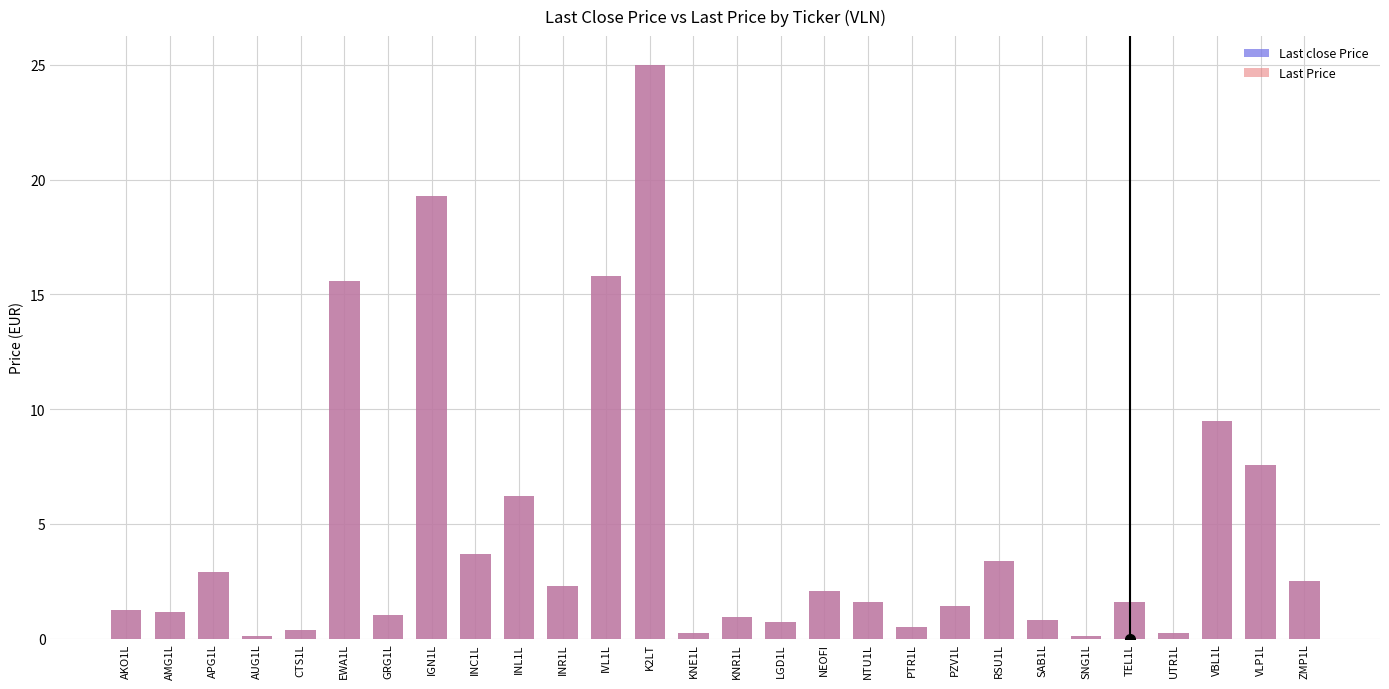

What is the sum of the Last close Price values at NTU1L and INL1L?

7.8